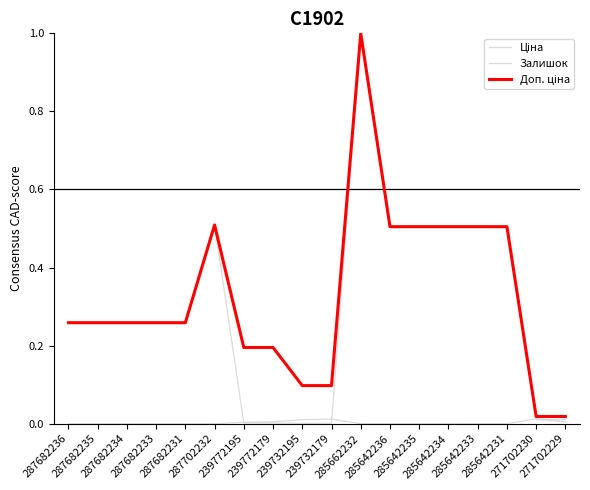

What is the label of the 6th point from the right?

285642235